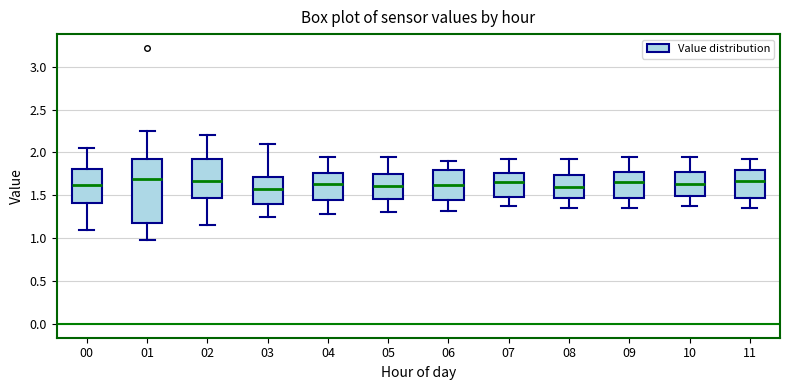

Comparing the boxes themselves (not the whiskers), which one is the tallest?

01